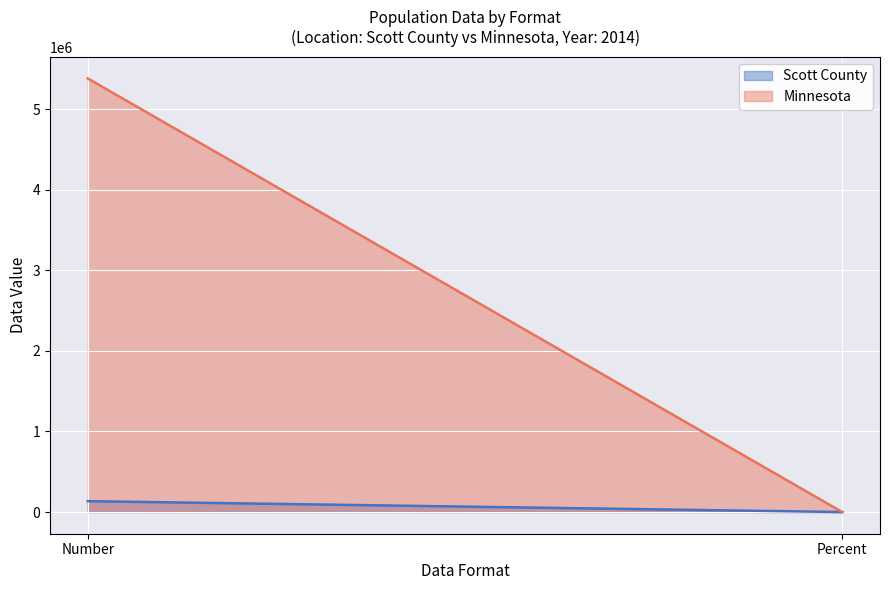

Reading left to right, what are all the values shown in this chart?

Scott County: Number=135129	Percent=1
Minnesota: Number=5383661	Percent=1